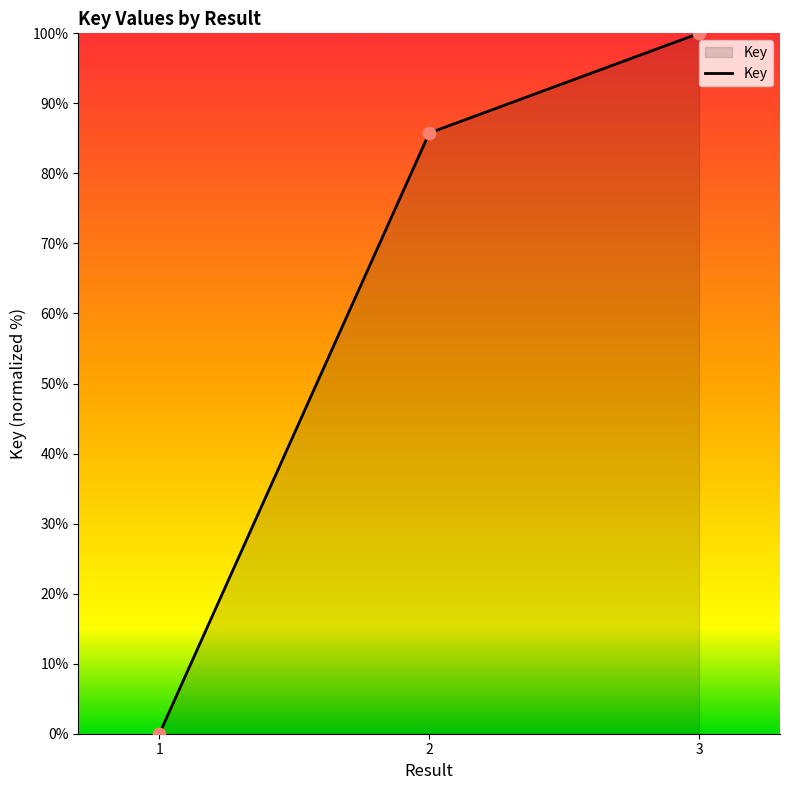

Between 1 and 2, which is larger?

2